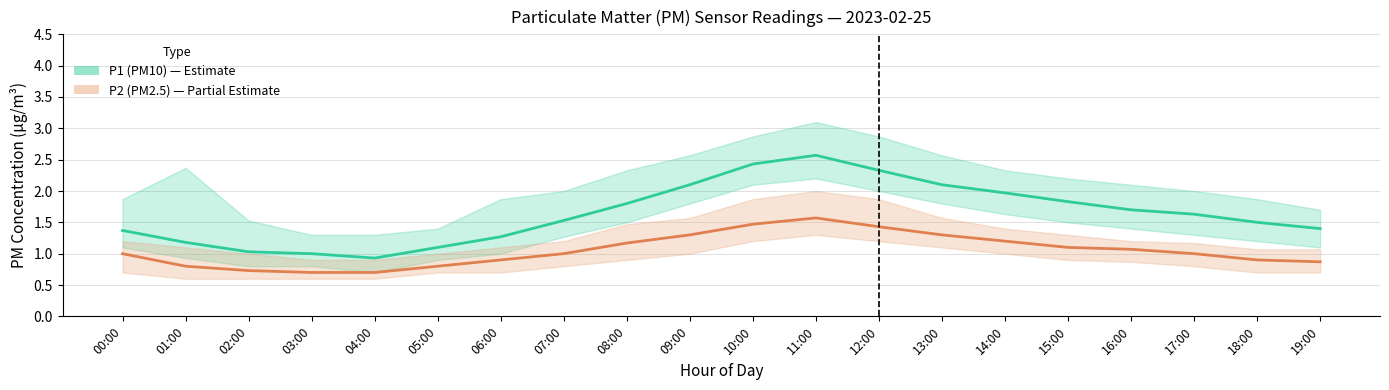

At how many categories does at least one series exceed 2?

5